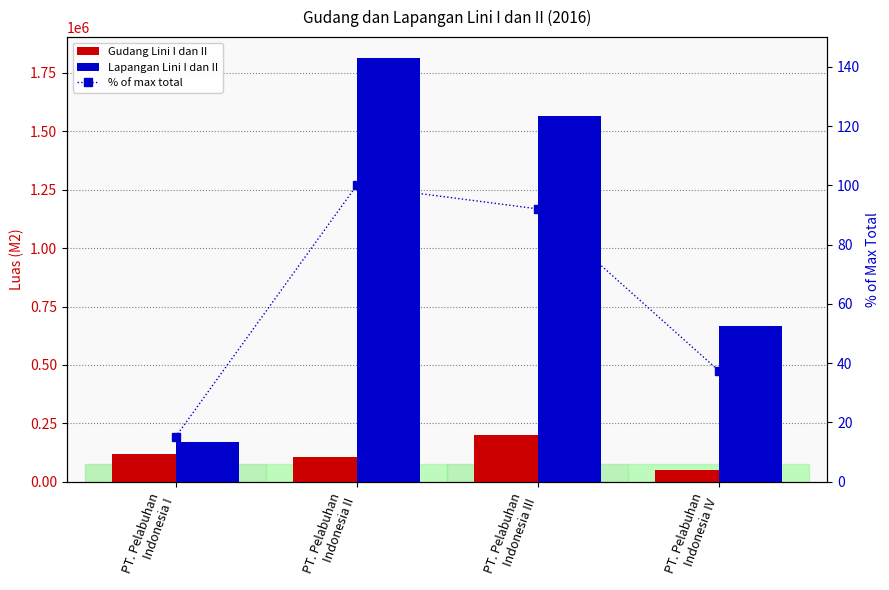

Reading left to right, list all the values displayed in this chart.

Gudang Lini I dan II: 120284.0	105477.0	200722.0	51732.0
Lapangan Lini I dan II: 170244.0	1812480.0	1564757.0	666179.0
% of max total: 15.1	100.0	92.0	37.4